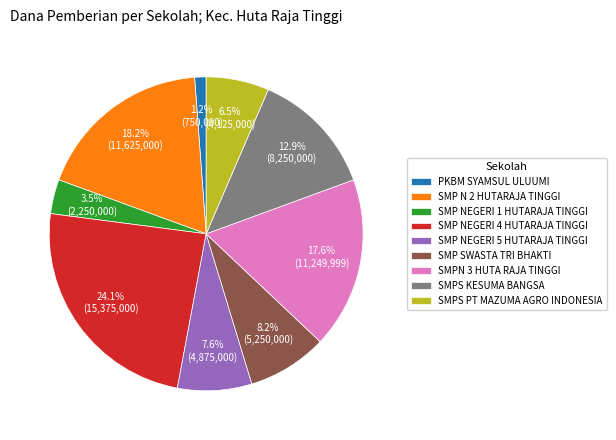

Combined, do SMPN 3 HUTA RAJA TINGGI and SMP N 2 HUTARAJA TINGGI account for over 50%?

No